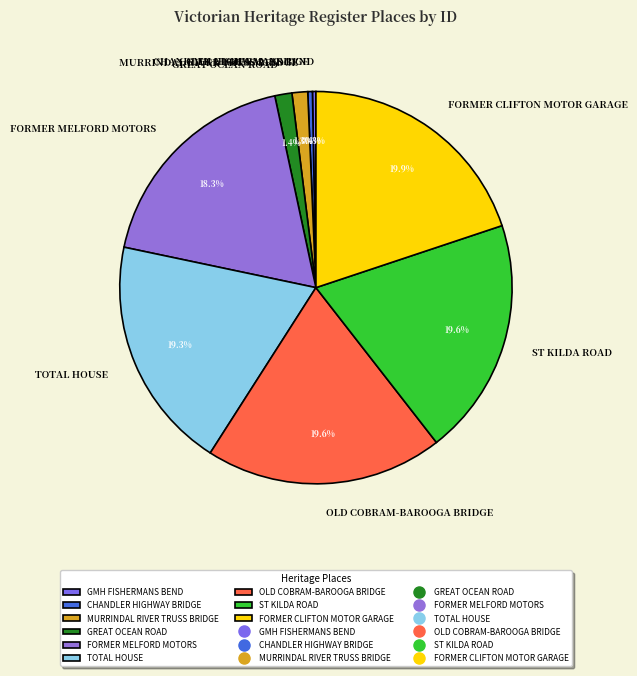

Between FORMER CLIFTON MOTOR GARAGE and TOTAL HOUSE, which is larger?

FORMER CLIFTON MOTOR GARAGE